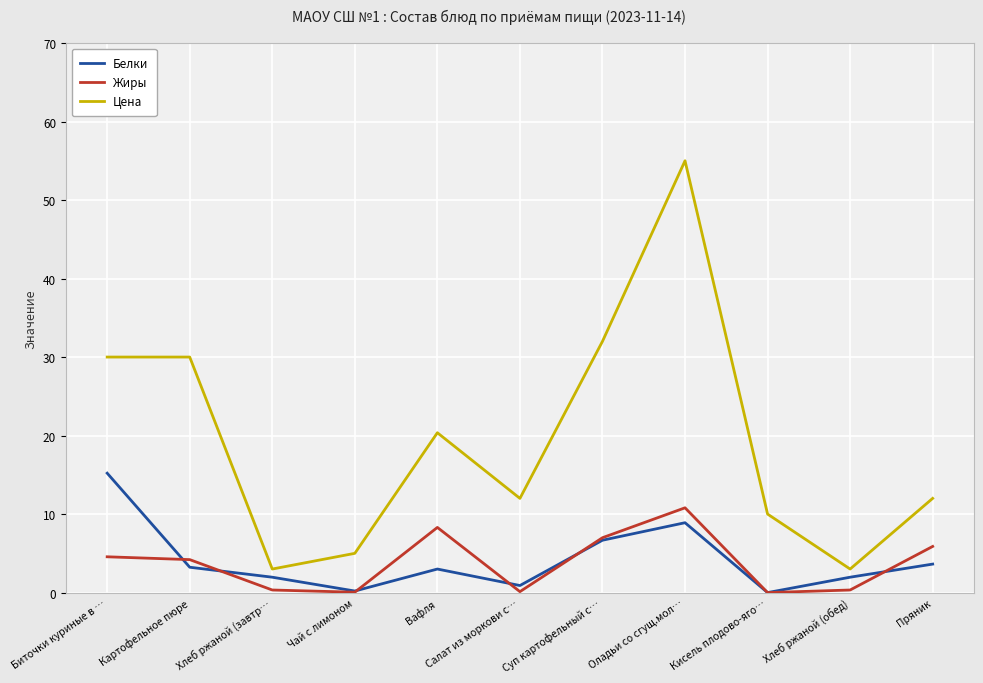

Where is the first local minimum for Белки?

Чай с лимоном